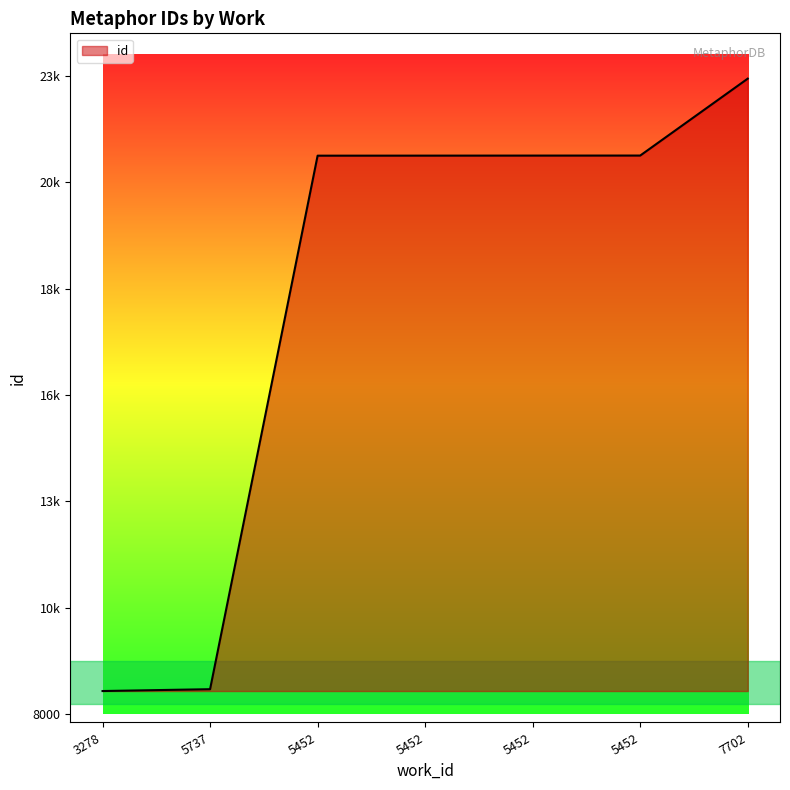

What is the value of the 3rd point from the left?

21124